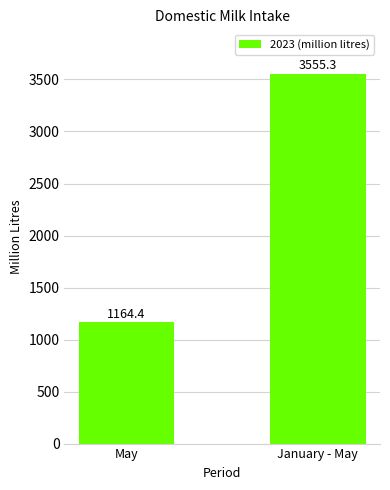

True or false: the data shows 5332.2 at January - May.

False